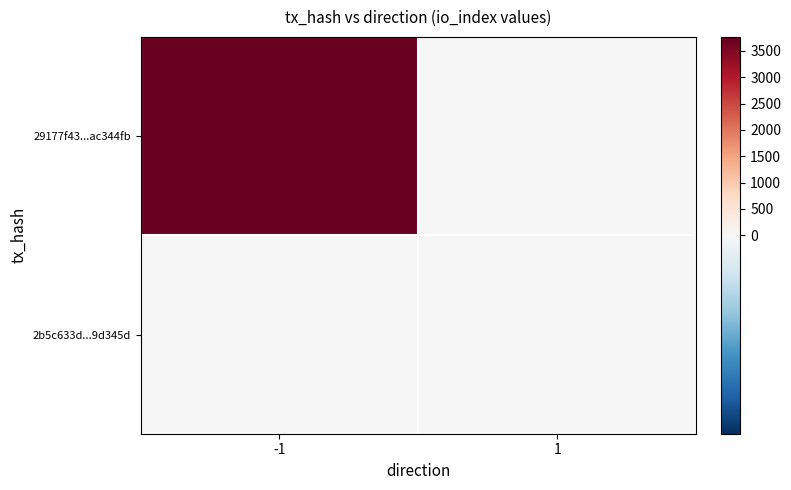

Reading left to right, list all the values displayed in this chart.

29177f43...ac344fb: -1=3764	1=0
2b5c633d...9d345d: -1=0	1=4